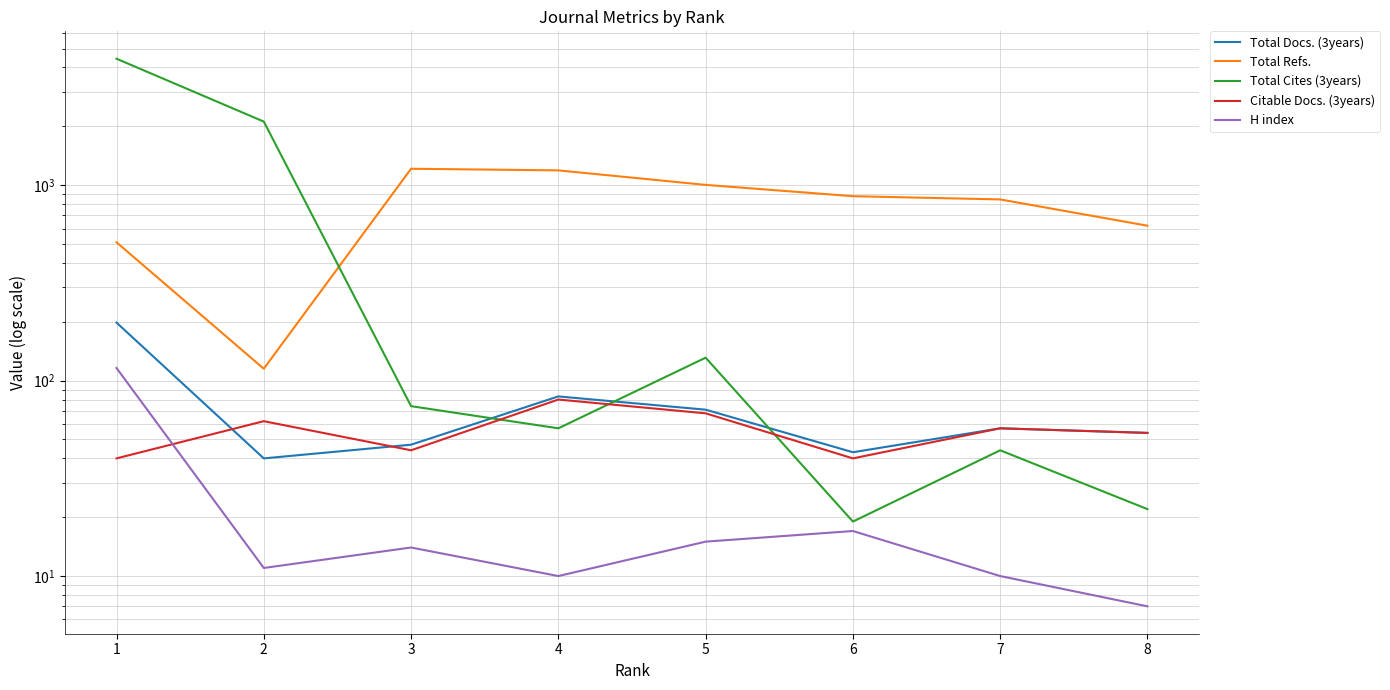

What is the value of the Total Cites (3years) point at the 7th from the left?

44